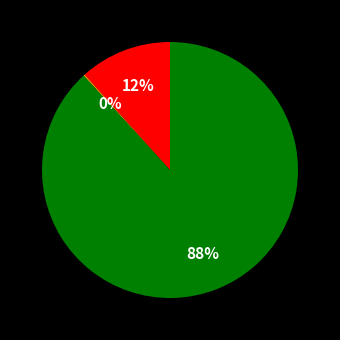

To the nearest percent, what is the average slice percentage?

33%